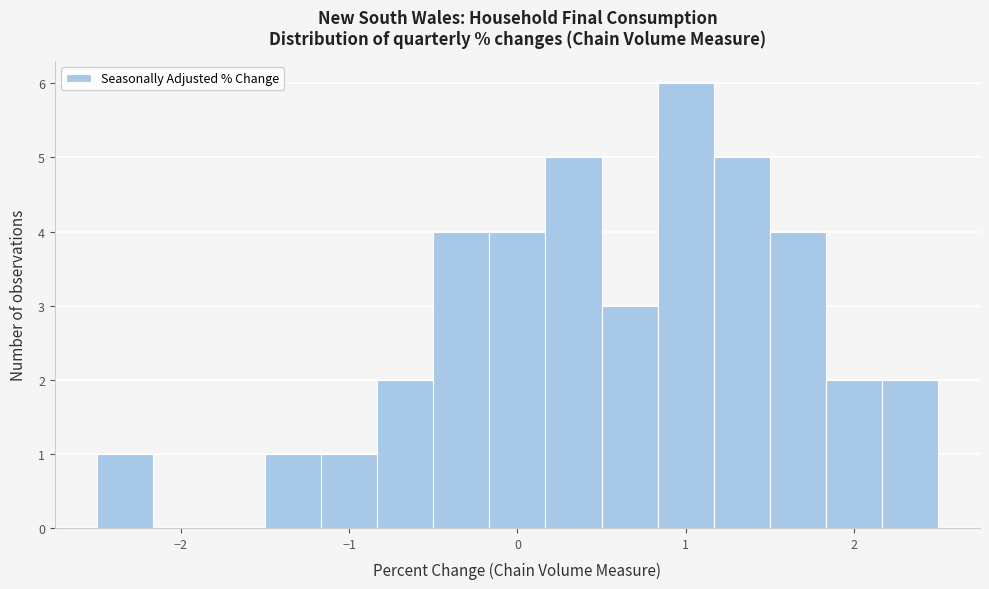

Read against the x-axis, roughly where is the centre of the tallest bar?

1.0